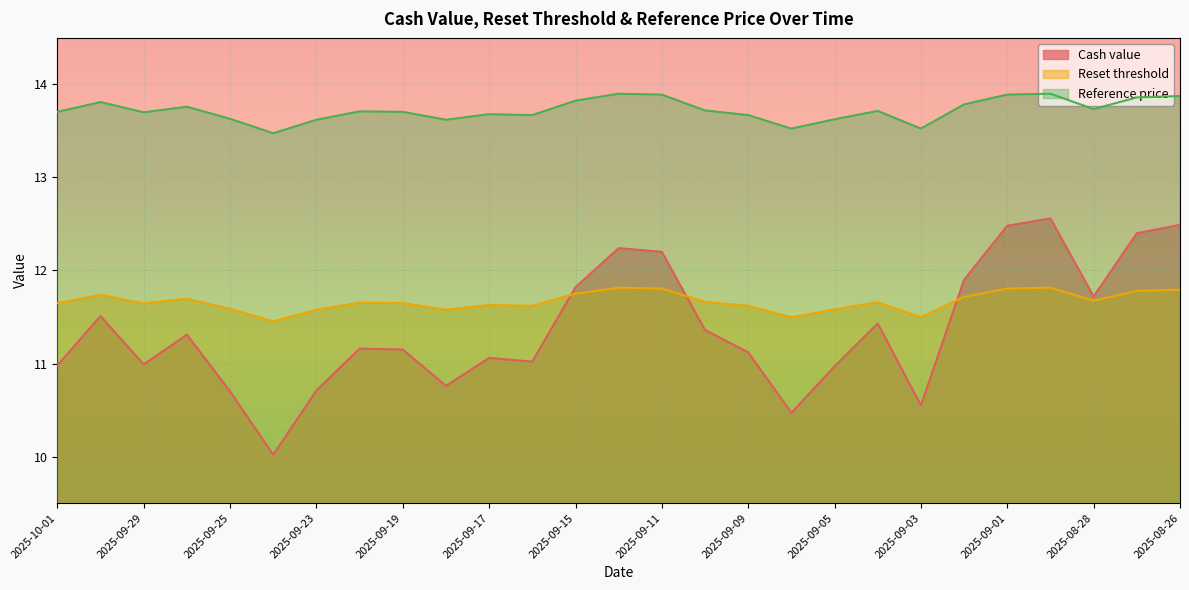

True or false: Reference price and Reset threshold cross at least once.

False